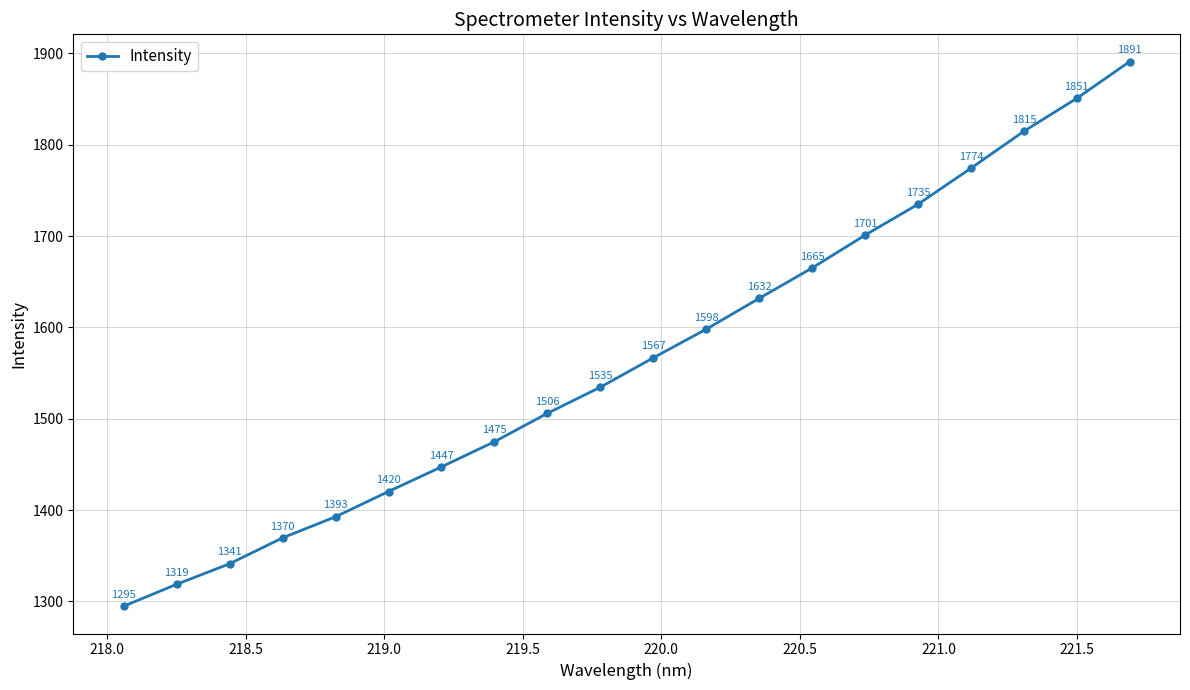

What is the value of the 11th point from the left?

1566.7